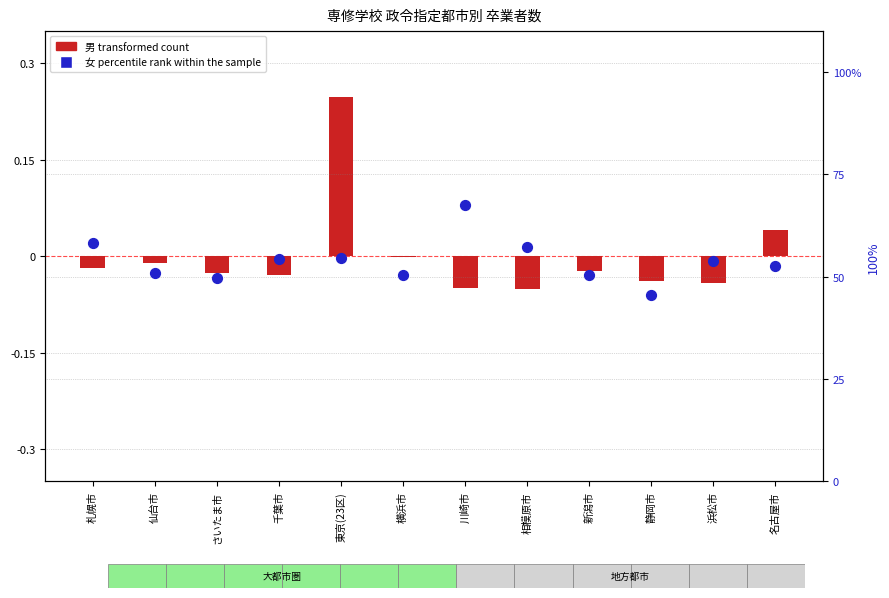

What is the total value across all series at 東京(23区)?

54.8